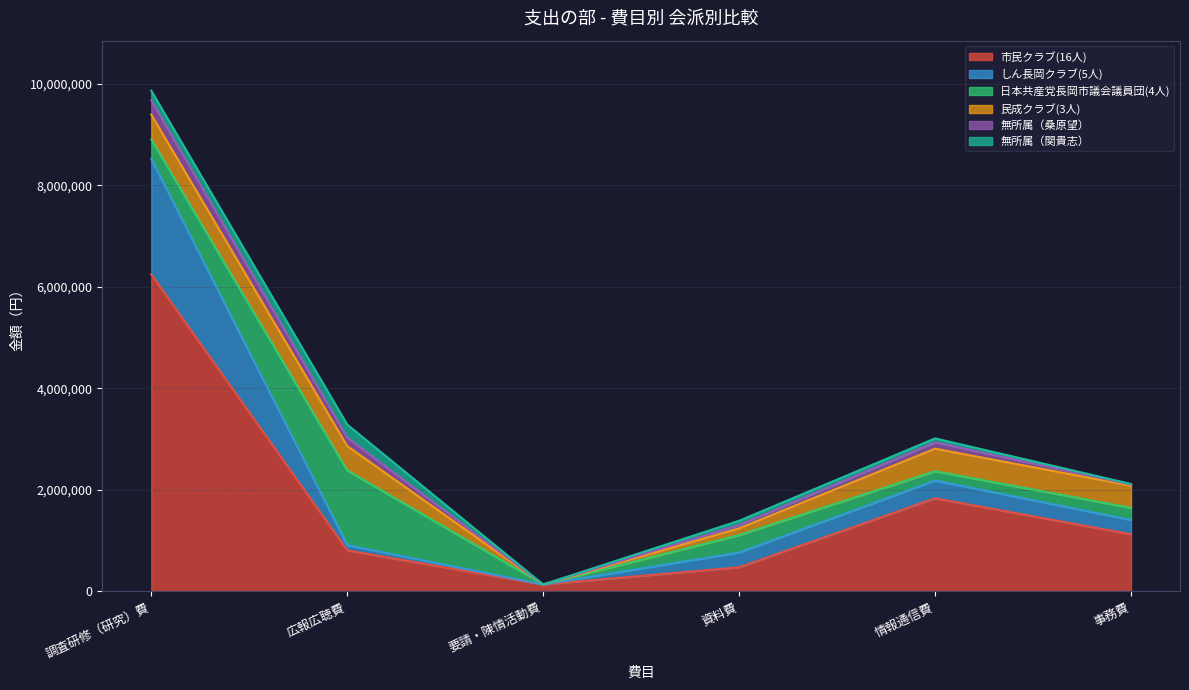

What is the approximate value of 民成クラブ(3人) at 資料費, to the nearest 100?

132500